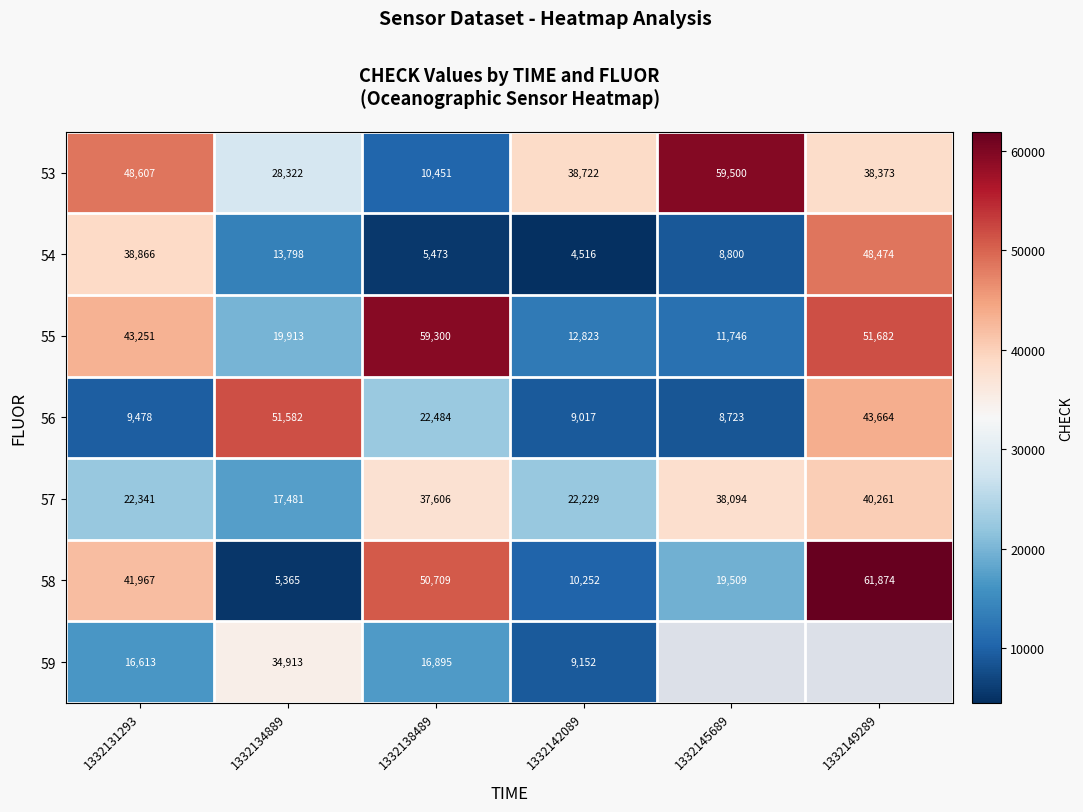

List the labels in order of 56 value, smallest first.

1332145689, 1332142089, 1332131293, 1332138489, 1332149289, 1332134889